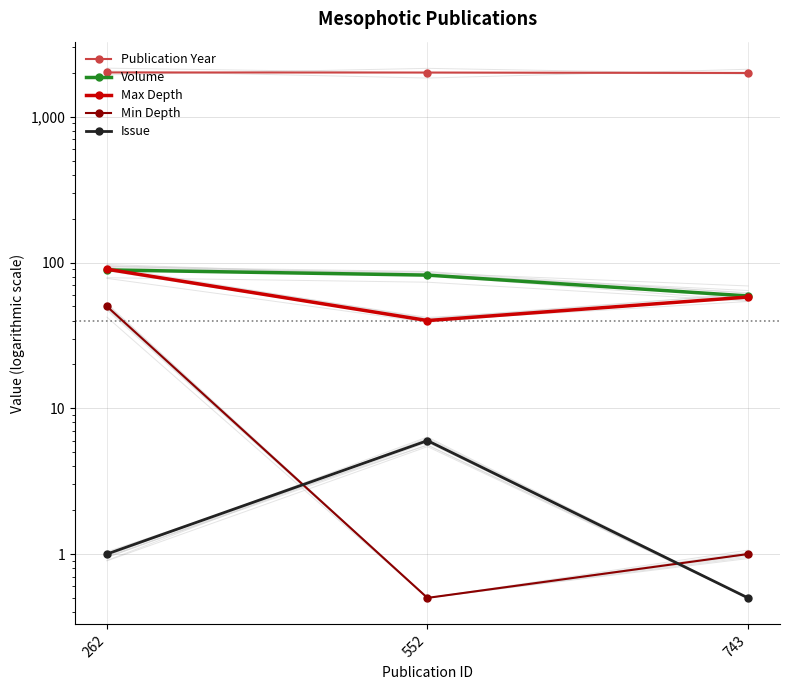

Is the value of Max Depth at 552 greater than the value of Issue at 262?

Yes